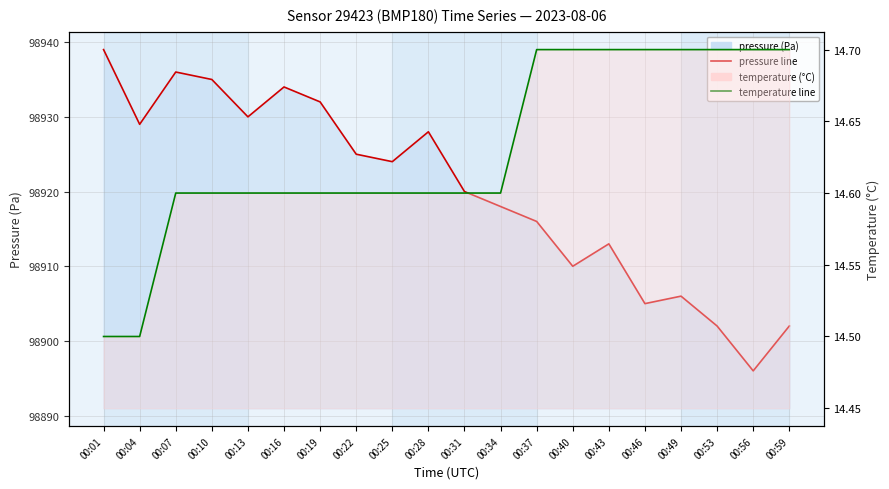

Count the temperature values in the range 14 to 15.

20